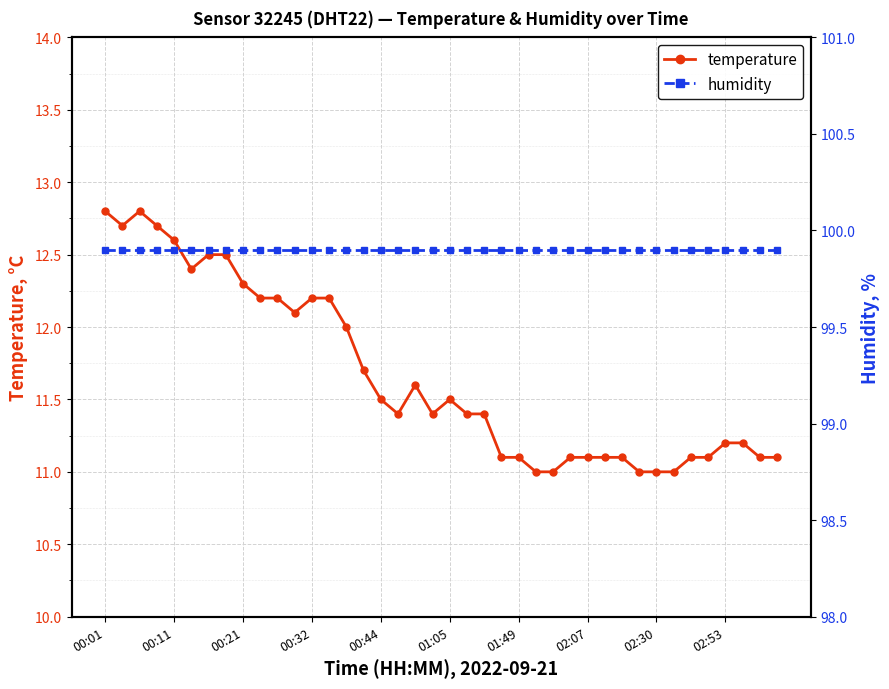

How many lines are shown in the chart?

2